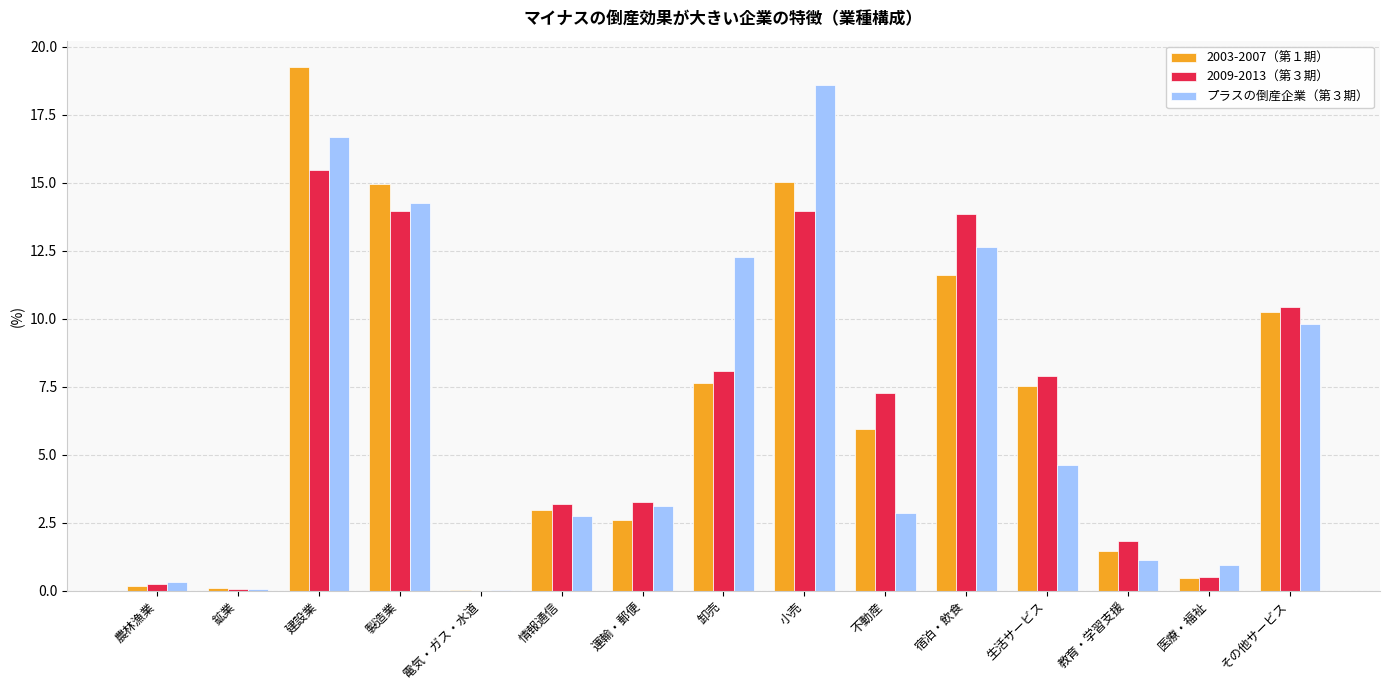

At which label does プラスの倒産企業（第３期） first exceed 3?

建設業